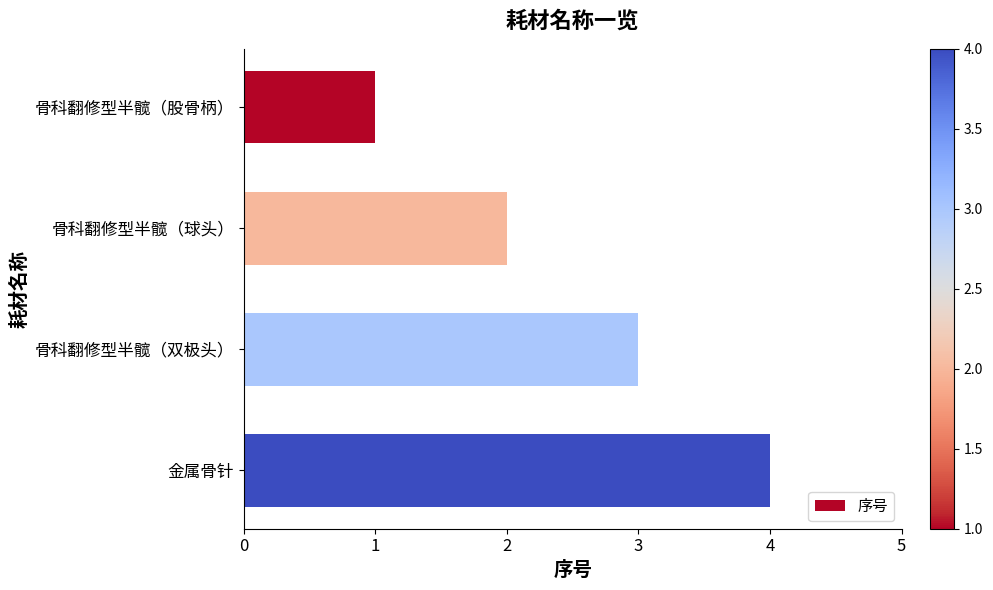

Is it true that the value at 金属骨针 is 7?

False